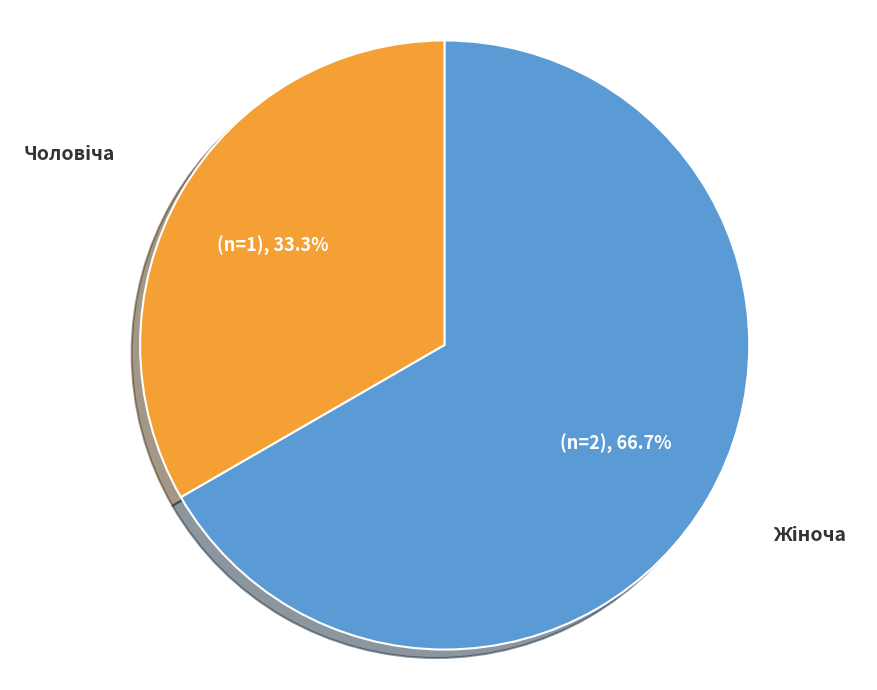

Does any single category account for the majority?

Yes